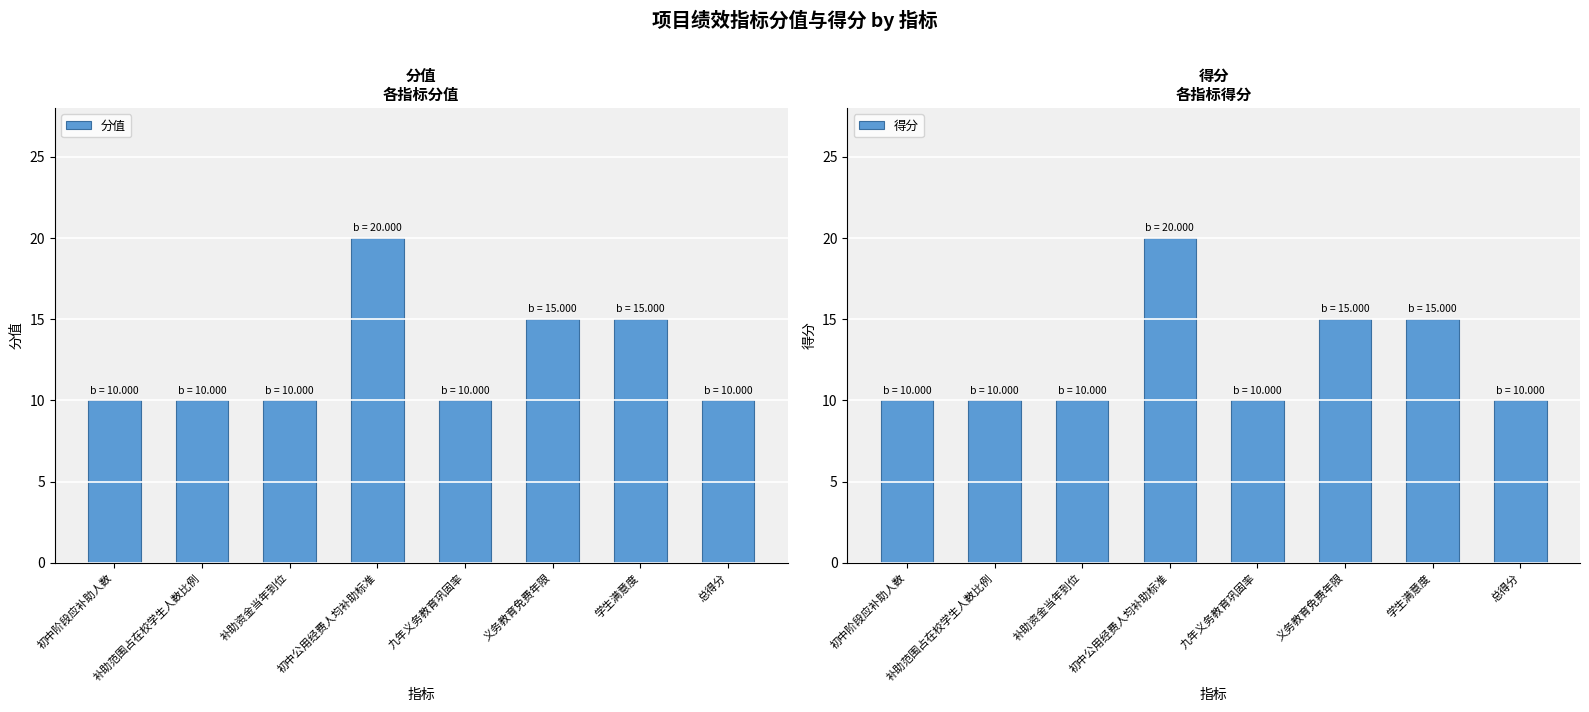

What is the difference between the 分值 values at 初中阶段应补助人数 and 义务教育免费年限?

5